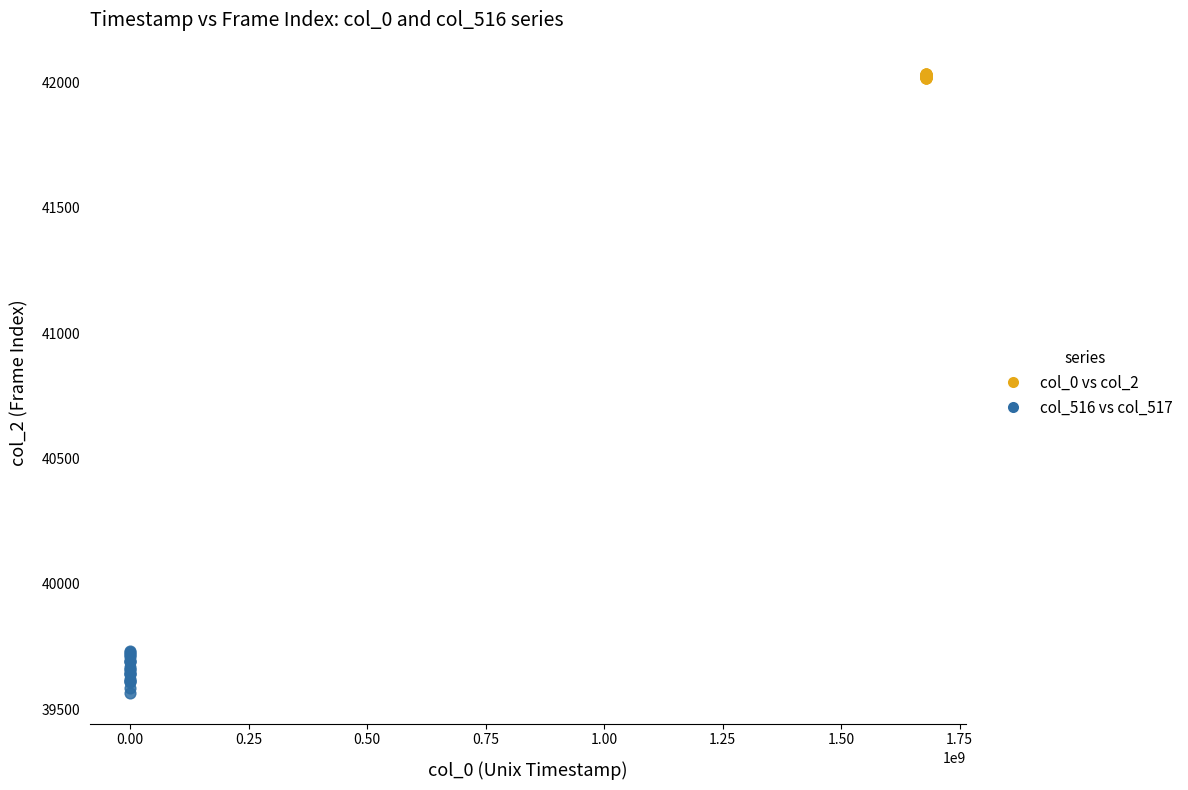

Which series has the widest spread of Y values?

col_516 vs col_517